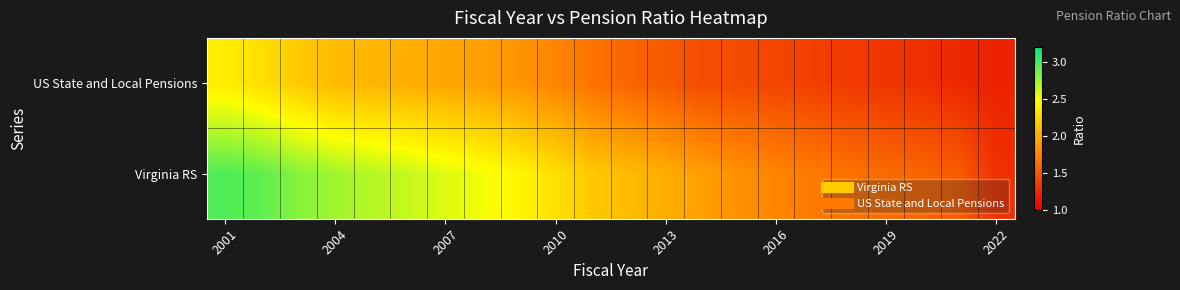

Count the number of data series in this chart.

2